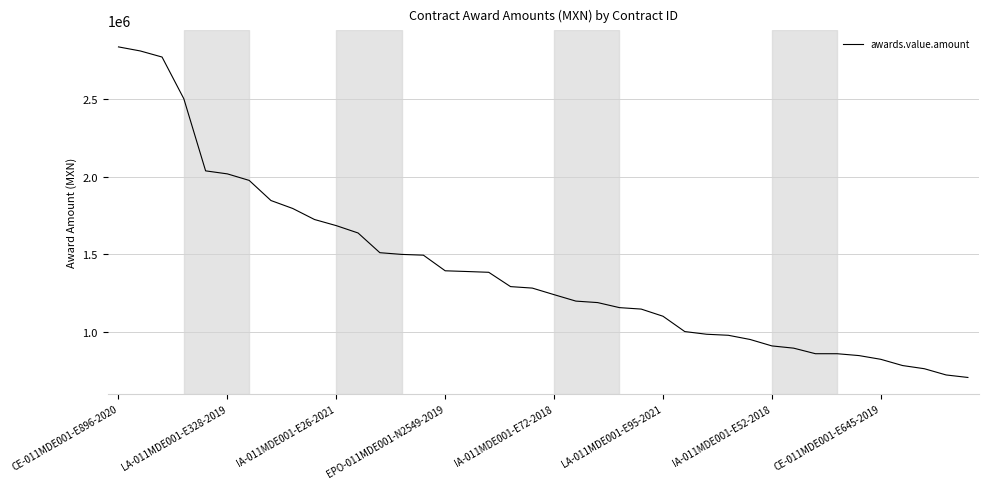

What is the smallest value displayed?

709500.0